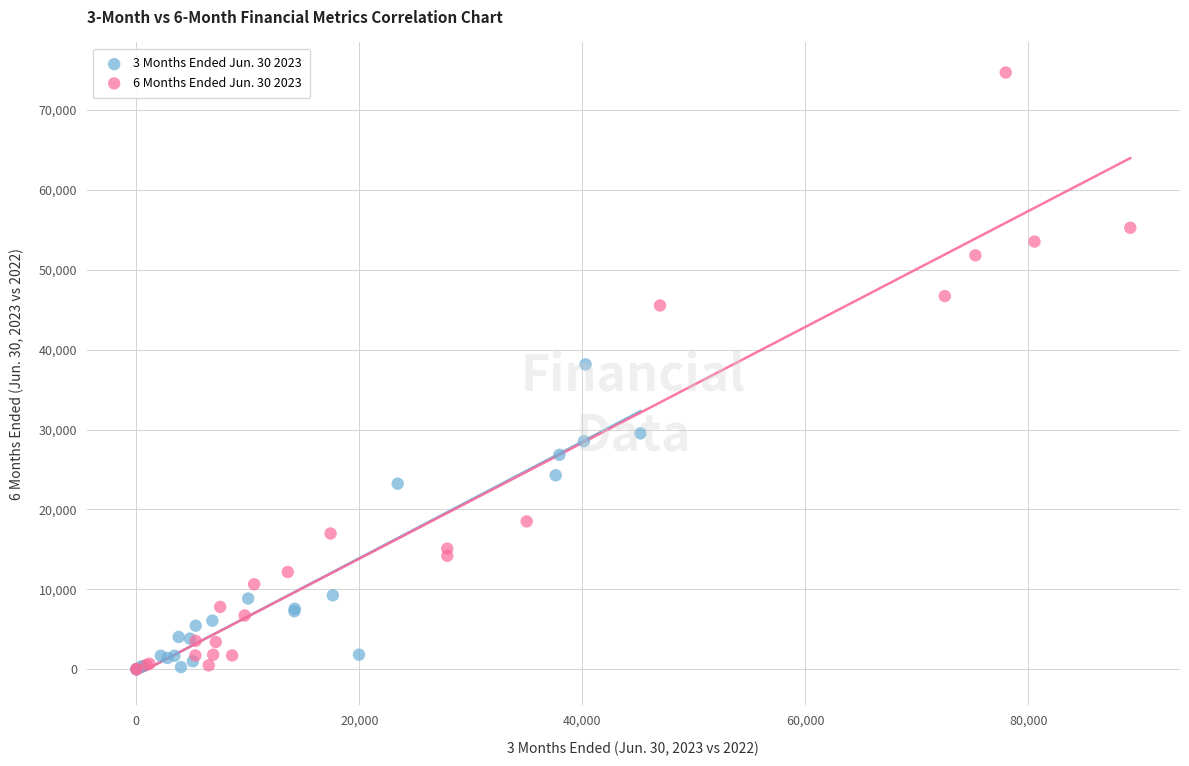

Which series contains the highest Y value?

6 Months Ended Jun. 30 2023